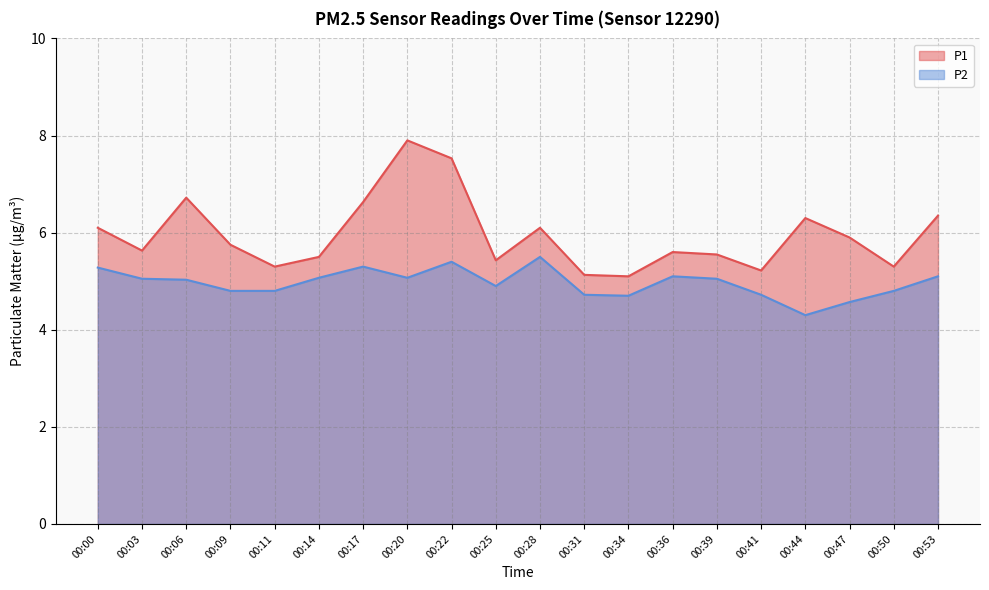

Which has a higher value, 00:47 or 00:14?

00:47